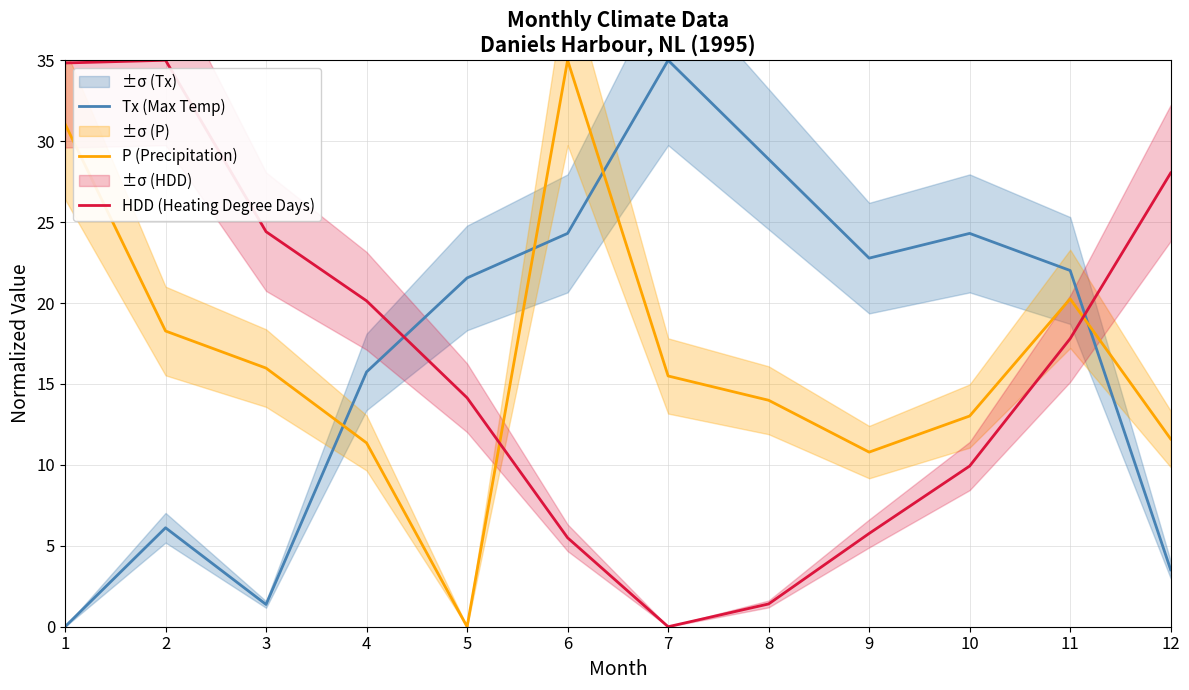

How many times do HDD (Heating Degree Days) and P (Precipitation) cross each other?

2